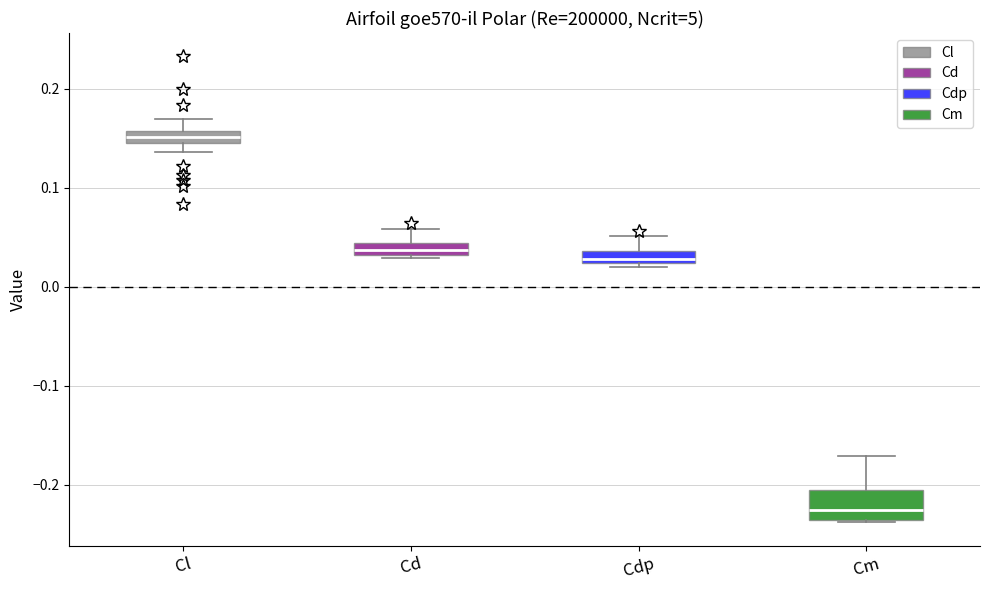

Where does the upper whisker of the box for Cl end on the y-axis? The values are not printed on the chart, so give them approximately, as read against the axis.

0.17